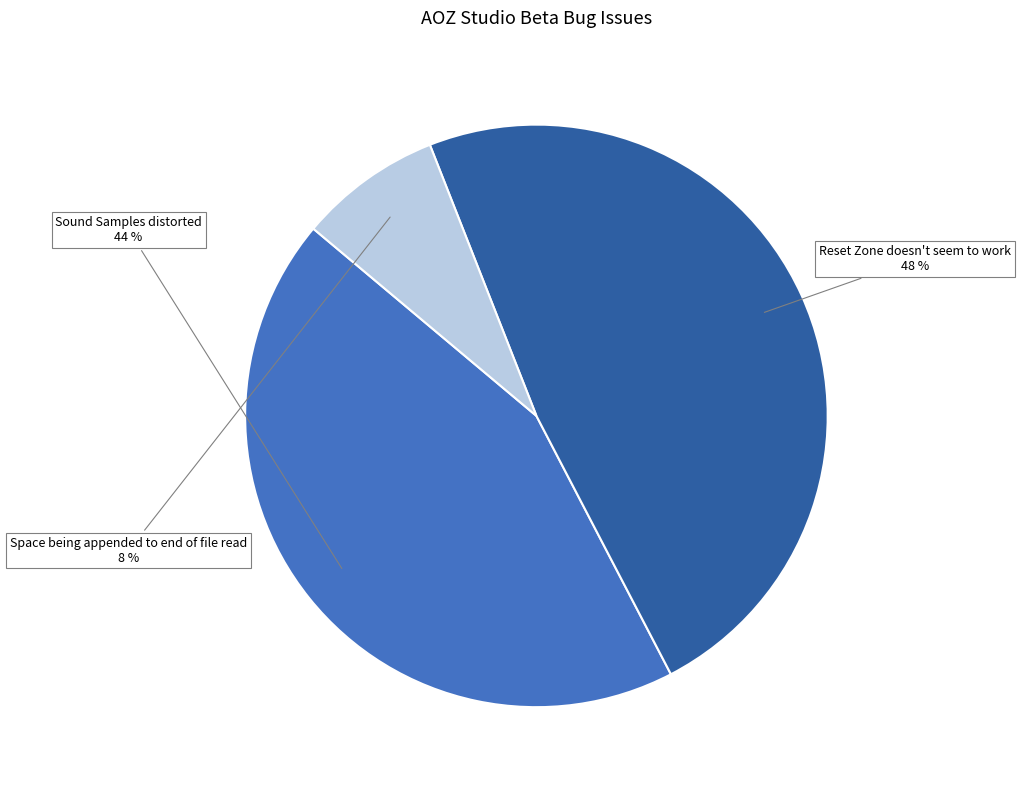

Which slice is the smallest?

Space being appended to end of file read